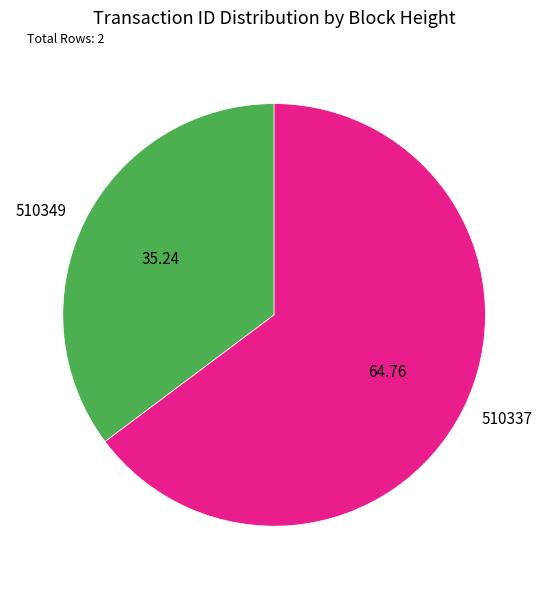

Do 510337 and 510349 together represent more than half of the pie?

Yes